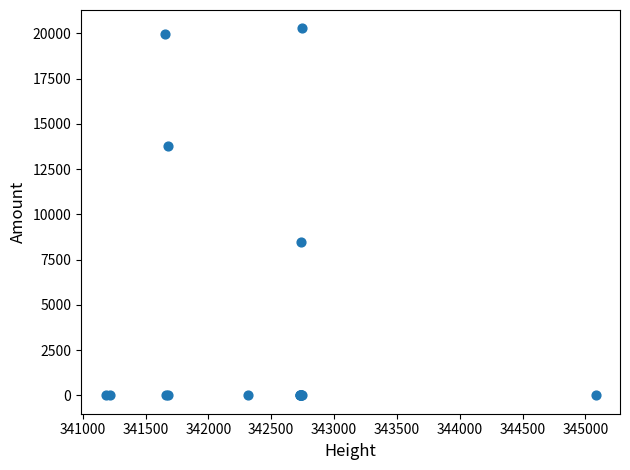

What Y value in the scatter plot is closest to 10138?

8501